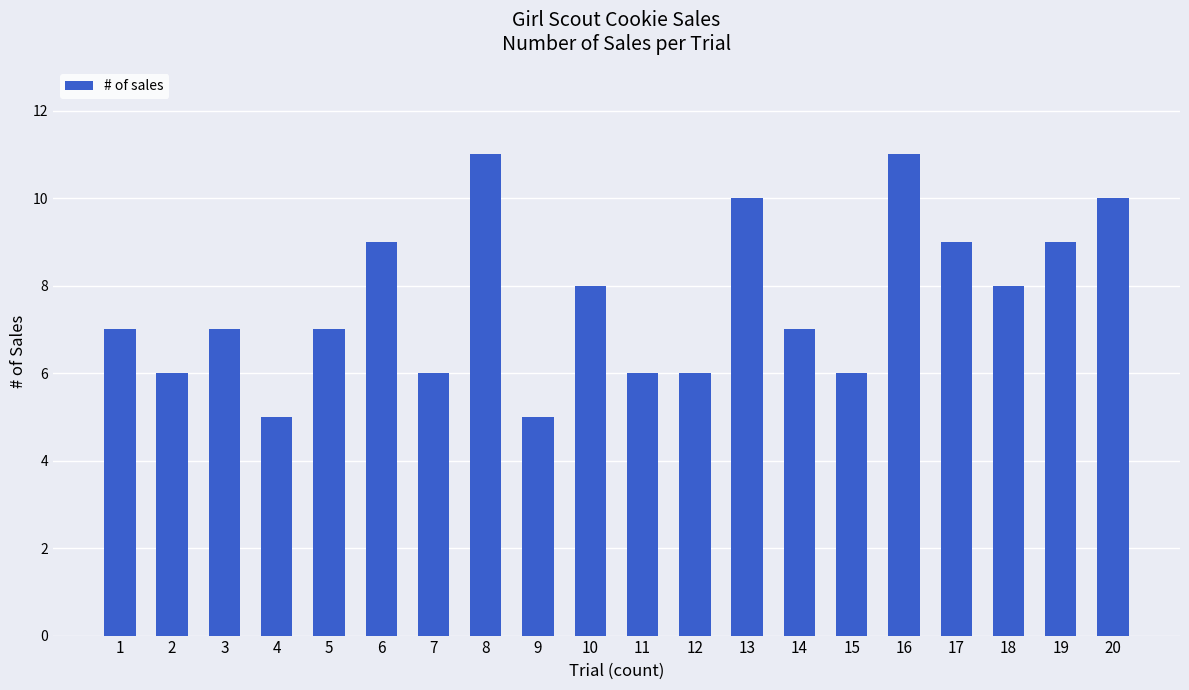

Between 2 and 13, which is larger?

13